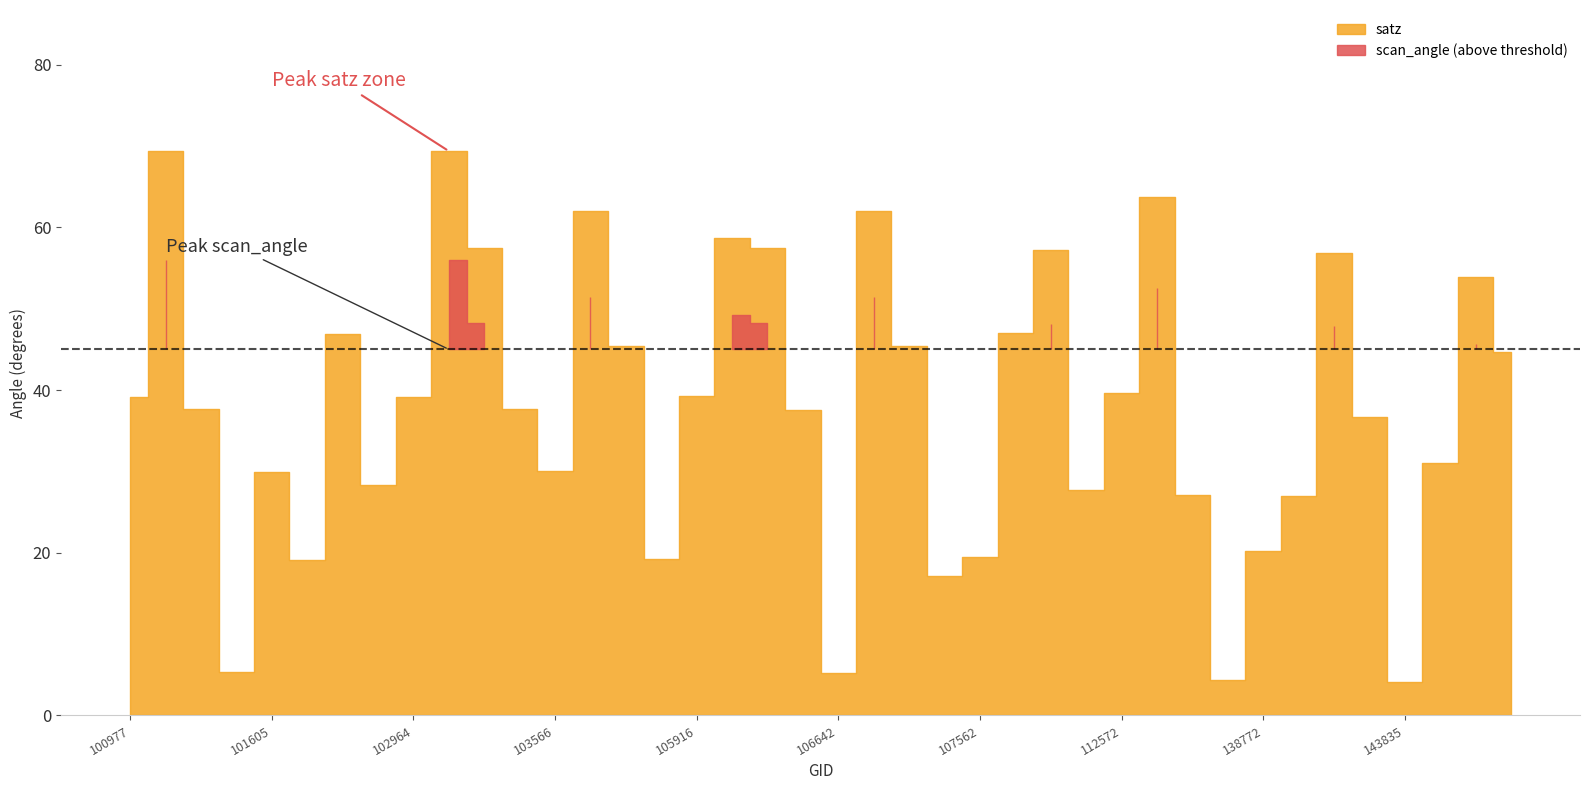

Does the chart have visible grid lines?

No